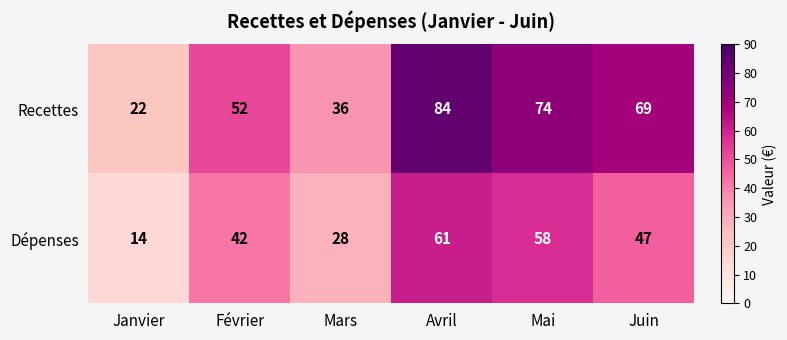

List the series in order of their peak value, lowest first.

Dépenses, Recettes